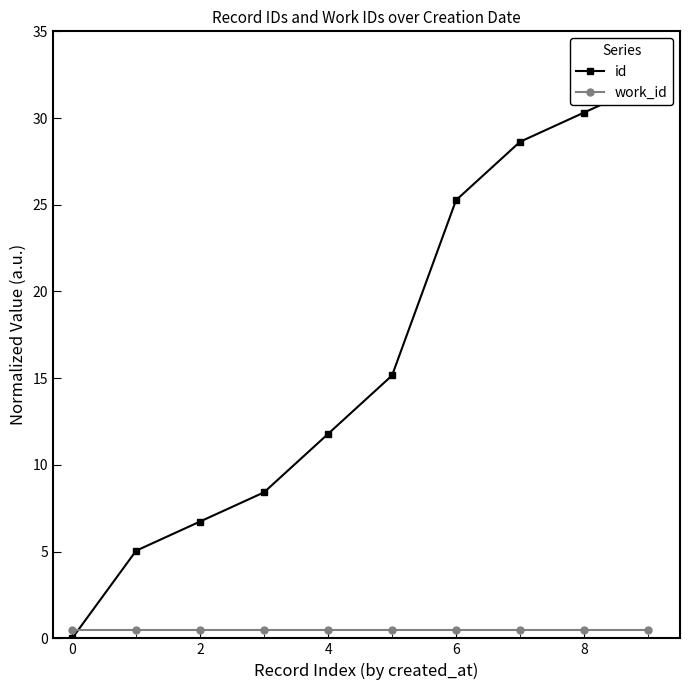

Which series ends up on top after the final intersection of work_id and id?

id